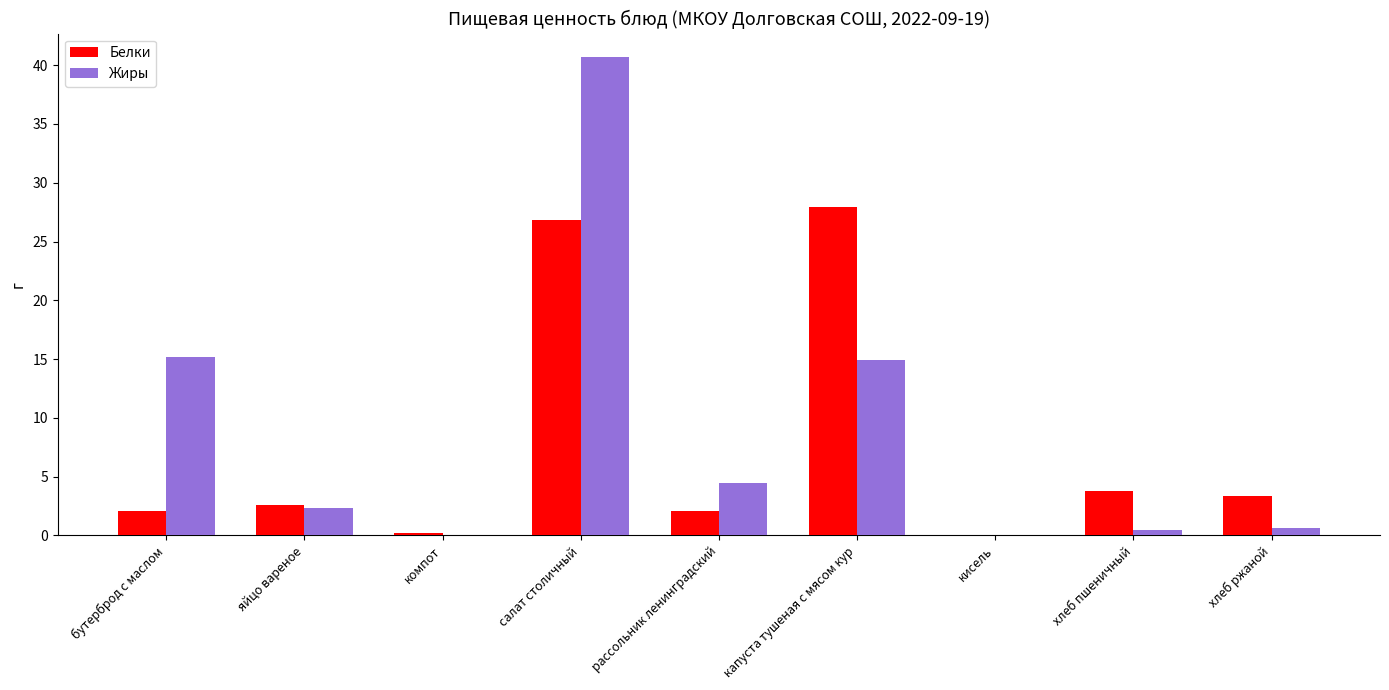

The value of Белки at яйцо вареное is 4.3. True or false?

False